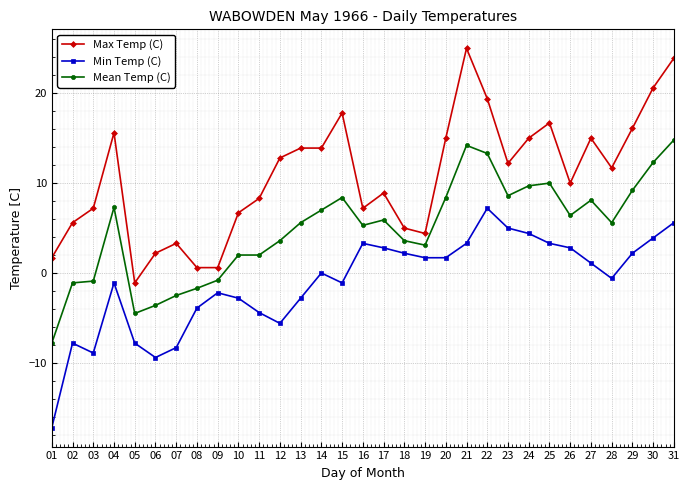

At which label does Max Temp (C) reach its peak?

21